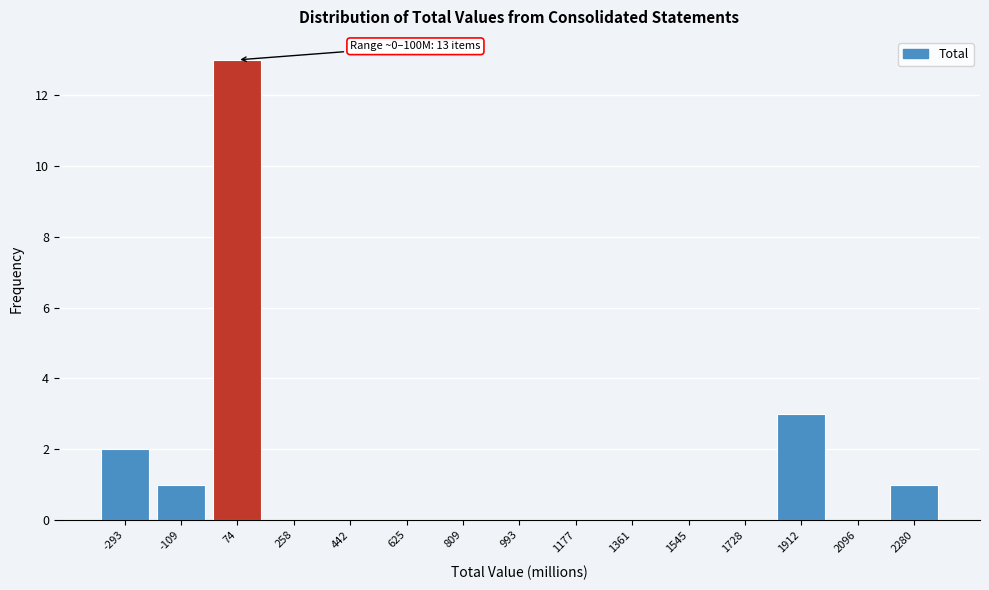

Reading left to right, list all the values displayed in this chart.

-293=2	-109=1	74=13	258=0	442=0	625=0	809=0	993=0	1177=0	1361=0	1545=0	1728=0	1912=3	2096=0	2280=1